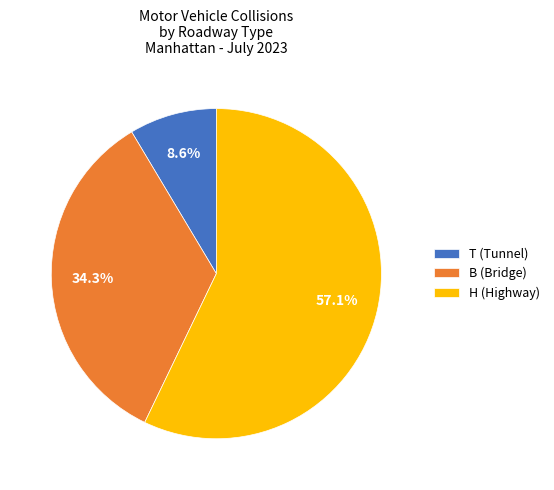

What is the total percentage of T (Tunnel) and B (Bridge)?

42.9%